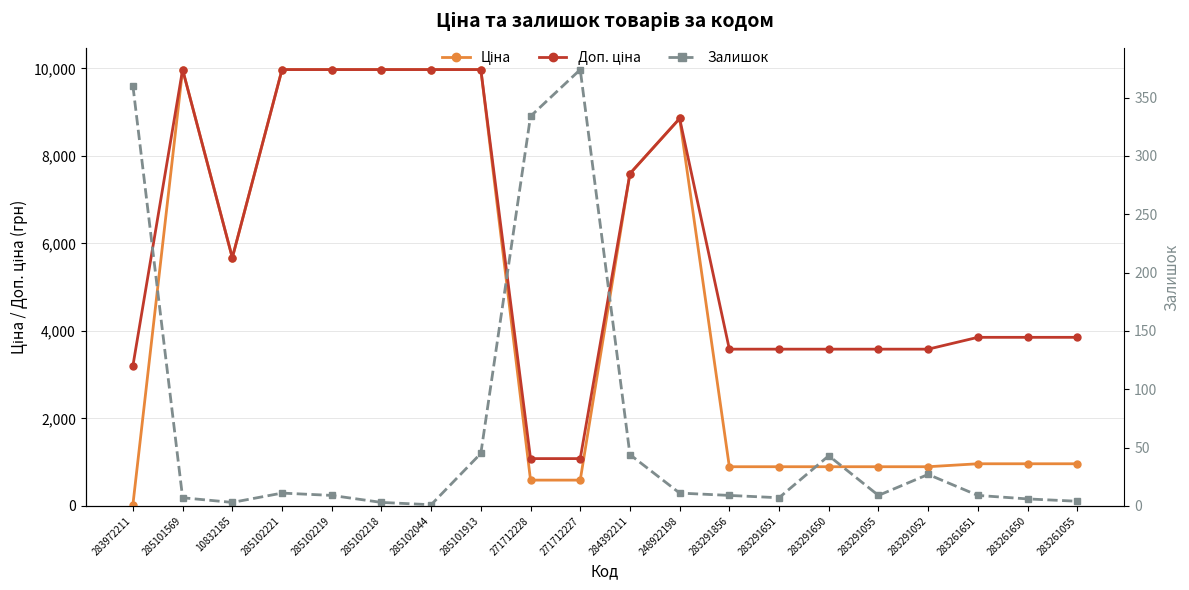

List the series in order of their overall mean, lowest first.

Залишок, Ціна, Доп. ціна